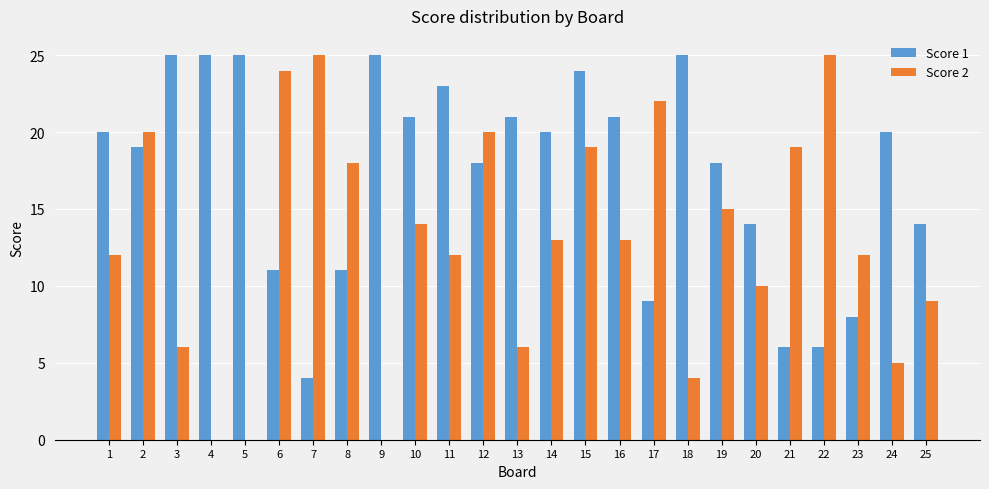

How many distinct data groups are displayed?

2